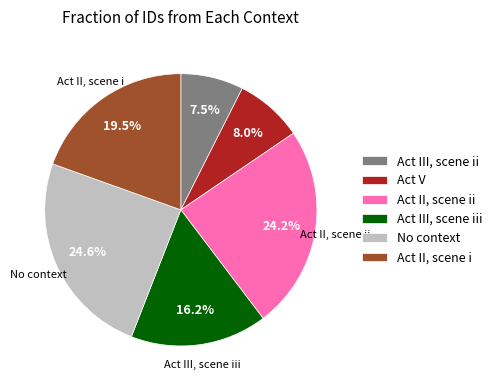

What portion of the pie excludes Act V?

92.0%